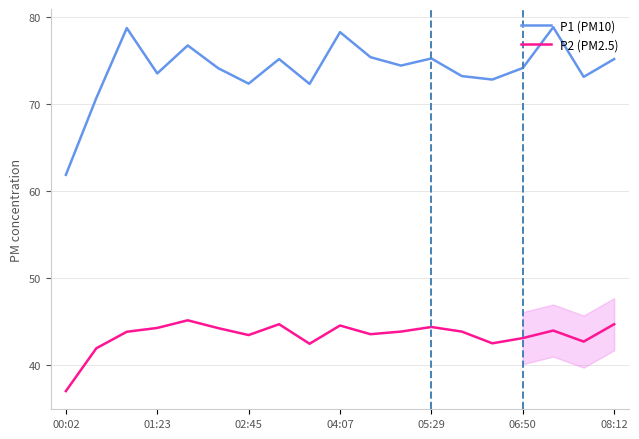

List the series in order of their overall mean, lowest first.

P2 (PM2.5), P1 (PM10)